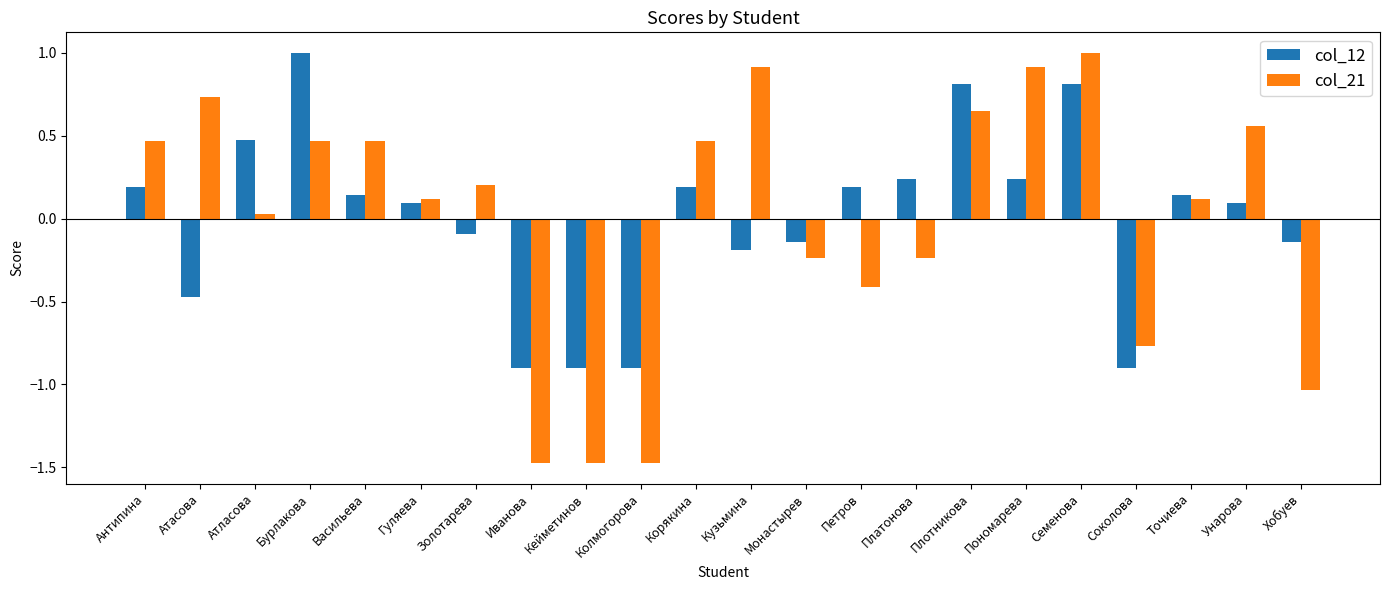

What is the highest value of the col_21 series?

1.0